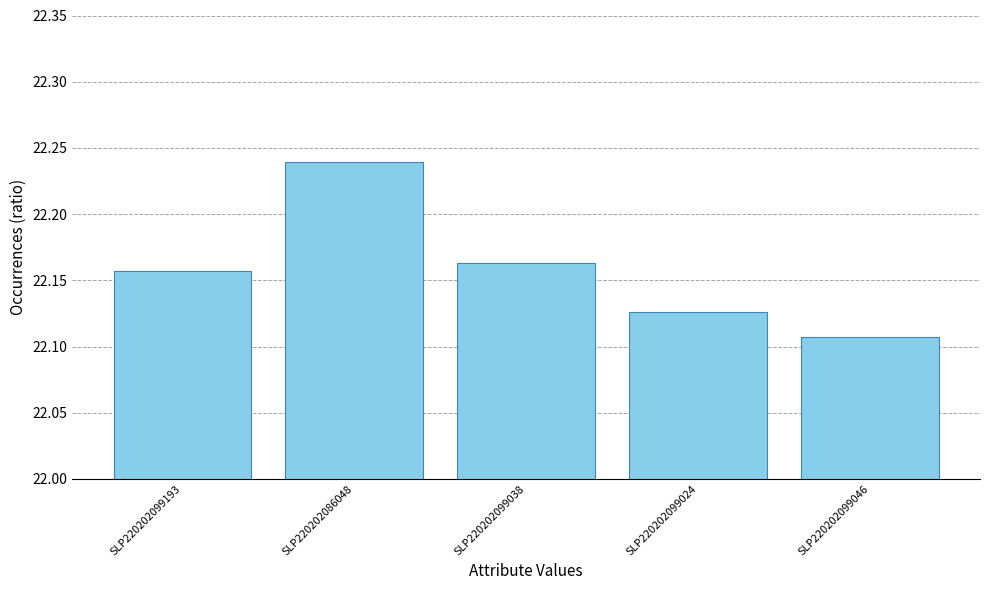

How many values are between 22 and 23?

5